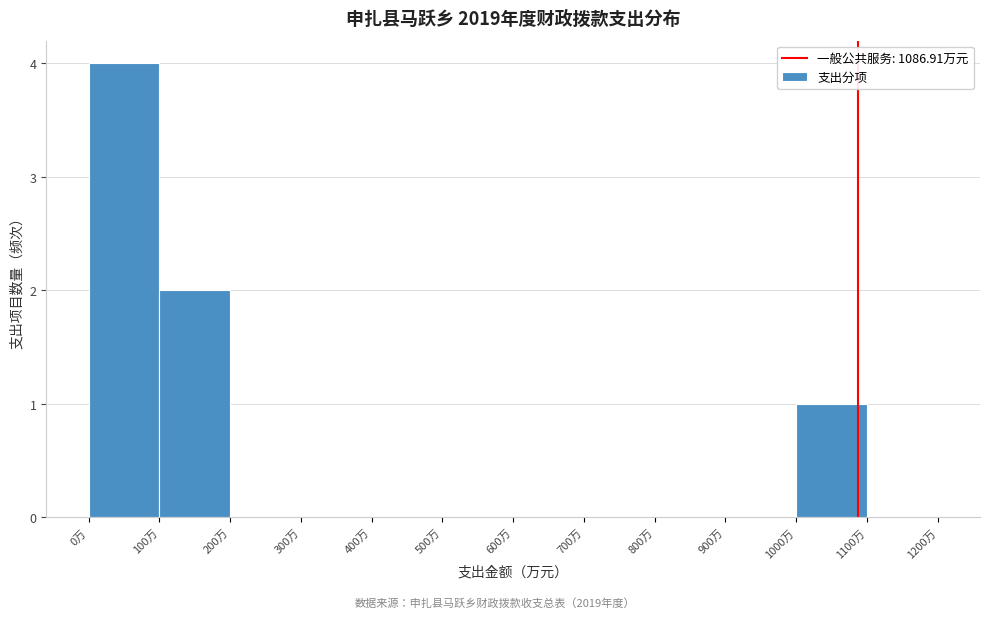

Reading left to right, list every bar in this chart as the range it spans on the x-axis followed by its height. The values are not printed on the chart, so give them approximately, as read against the axis.

0 to 100: 4
100 to 200: 2
200 to 300: 0
300 to 400: 0
400 to 500: 0
500 to 600: 0
600 to 700: 0
700 to 800: 0
800 to 900: 0
900 to 1000: 0
1000 to 1100: 1
1100 to 1200: 0